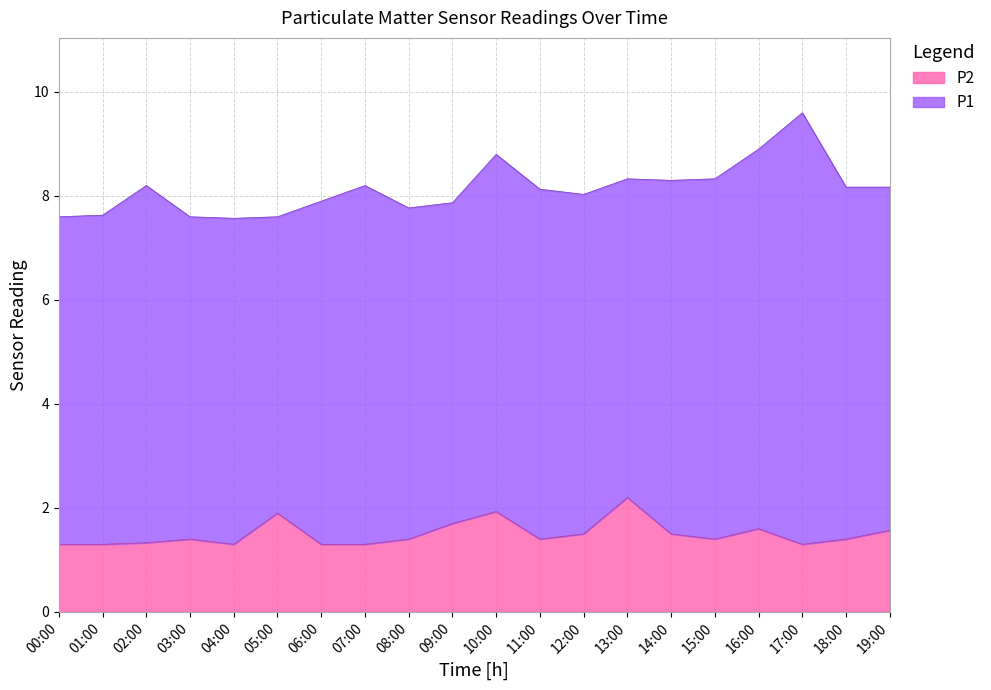

In P2, how many points are lower than both neighbors (excluding endpoints)?

4